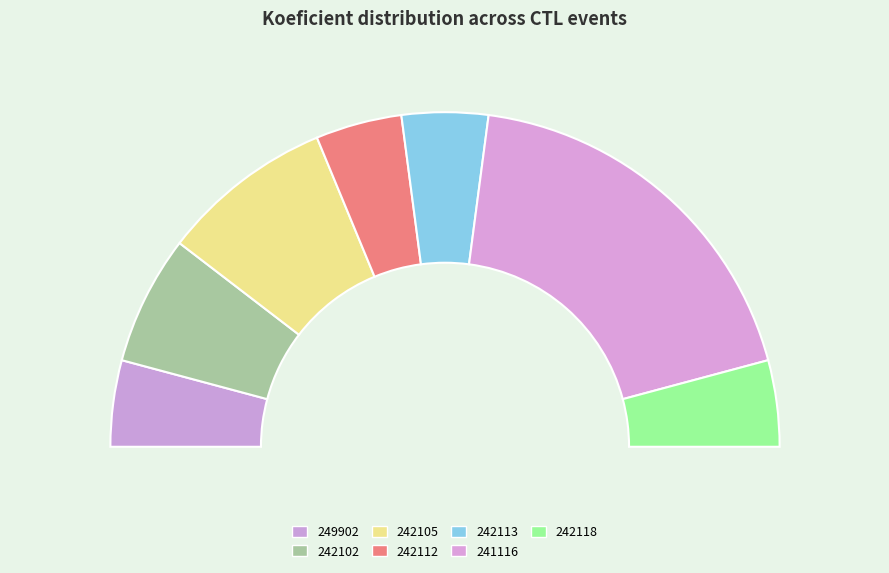

To the nearest percent, what is the average slice percentage?

14%